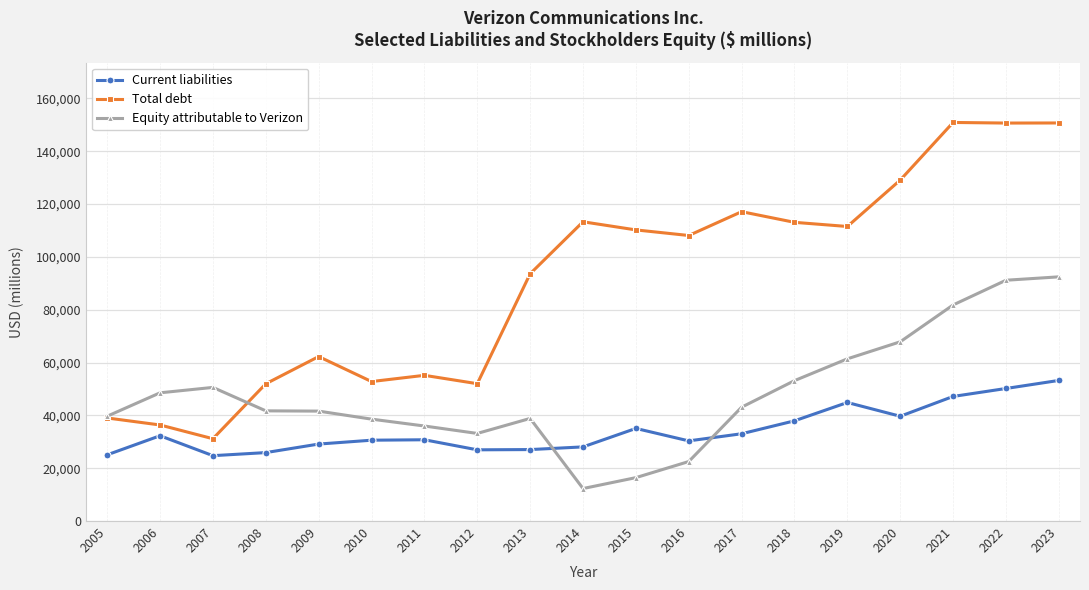

List the series in order of their overall mean, lowest first.

Current liabilities, Equity attributable to Verizon, Total debt